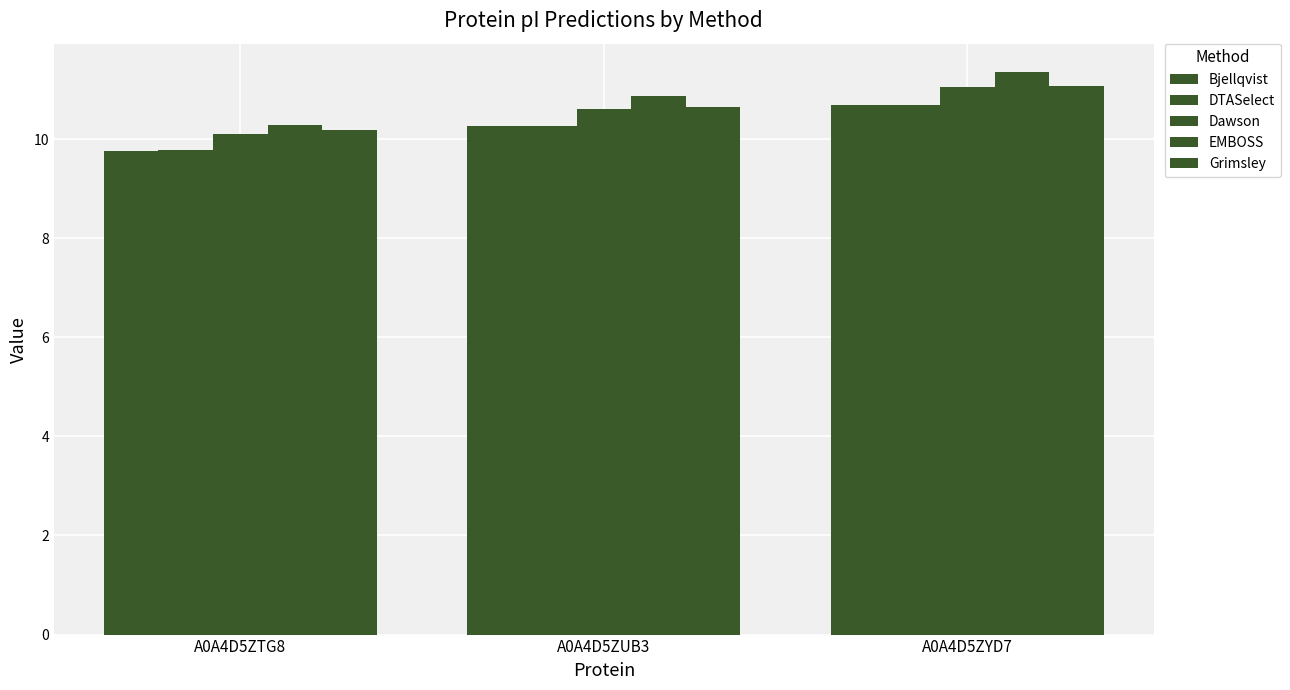

Reading right to left, extract all data points from this chart.

Bjellqvist: A0A4D5ZYD7=10.7	A0A4D5ZUB3=10.3	A0A4D5ZTG8=9.8
DTASelect: A0A4D5ZYD7=10.7	A0A4D5ZUB3=10.3	A0A4D5ZTG8=9.8
Dawson: A0A4D5ZYD7=11.1	A0A4D5ZUB3=10.6	A0A4D5ZTG8=10.1
EMBOSS: A0A4D5ZYD7=11.4	A0A4D5ZUB3=10.9	A0A4D5ZTG8=10.3
Grimsley: A0A4D5ZYD7=11.1	A0A4D5ZUB3=10.7	A0A4D5ZTG8=10.2